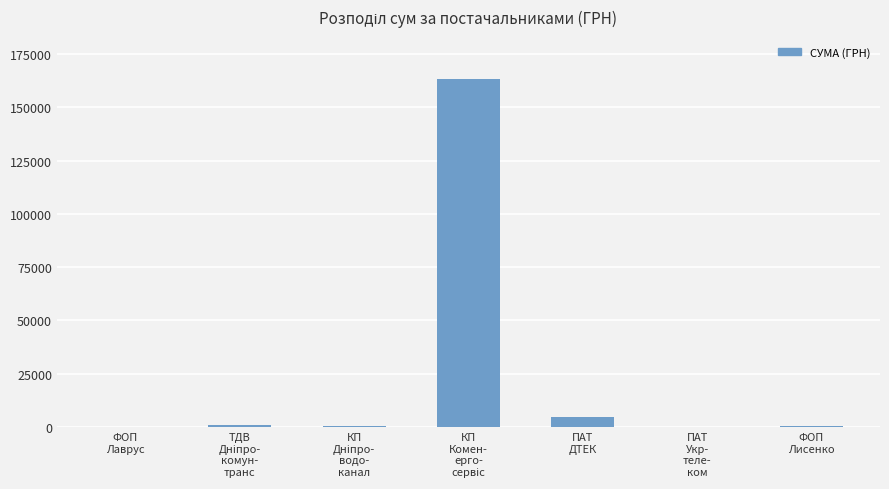

What is the maximum value shown in the chart?

163539.9